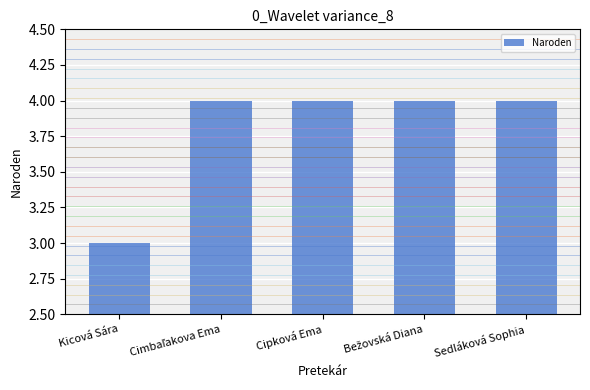

What is the greatest value displayed?

4